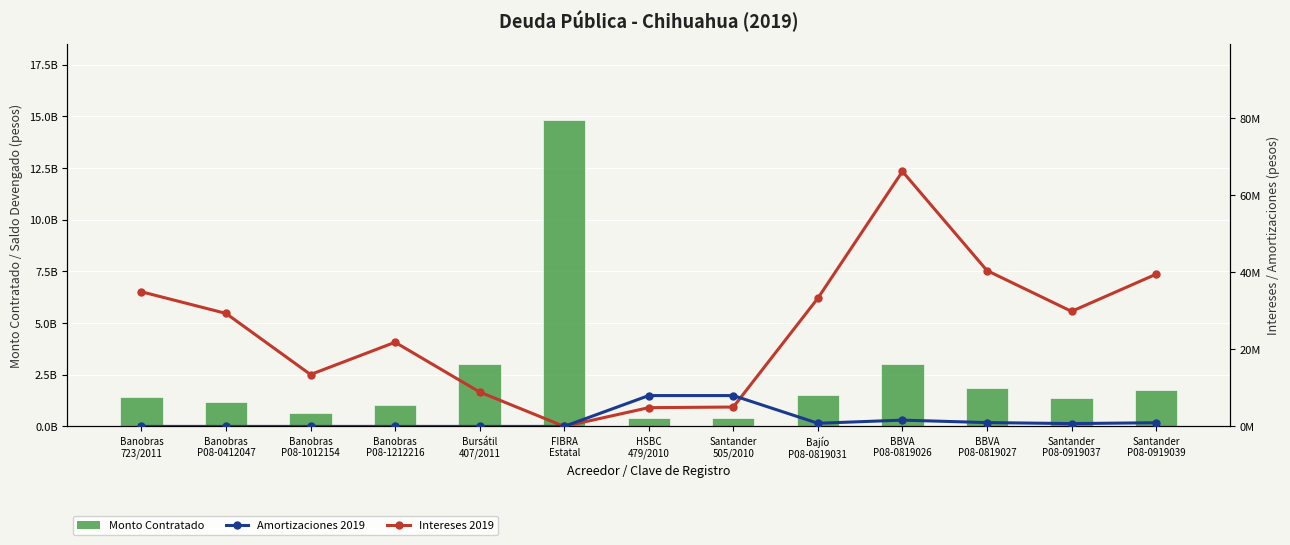

What position from the left is BBVA
P08-0819027?

11